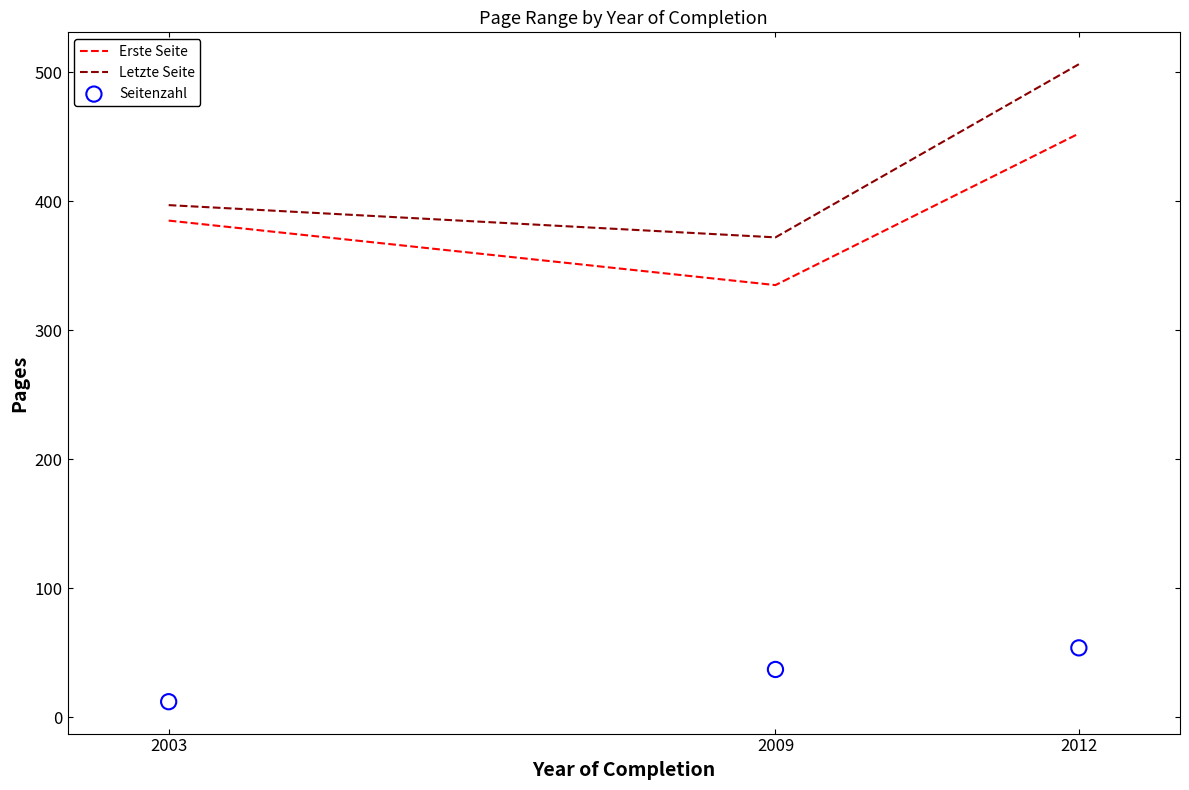

Which series has the largest total across all categories?

Letzte Seite